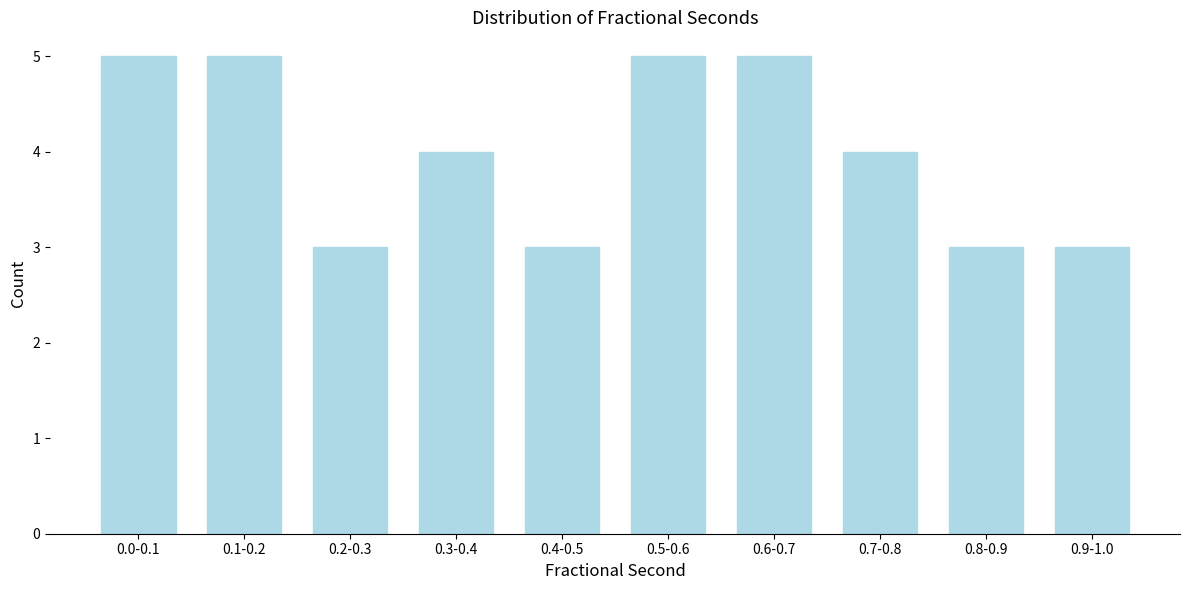

Reading left to right, transcribe all the data shown in this chart.

0.0-0.1=5	0.1-0.2=5	0.2-0.3=3	0.3-0.4=4	0.4-0.5=3	0.5-0.6=5	0.6-0.7=5	0.7-0.8=4	0.8-0.9=3	0.9-1.0=3